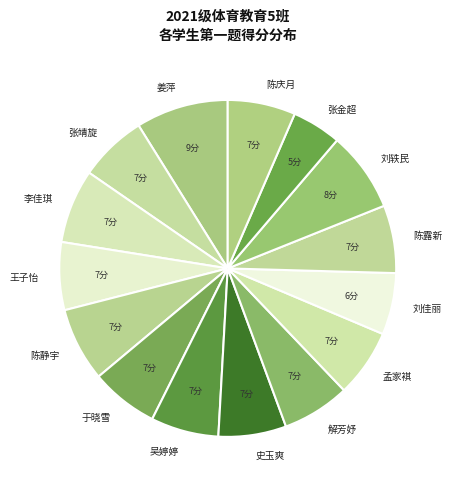

How many segments does this pie chart have?

15